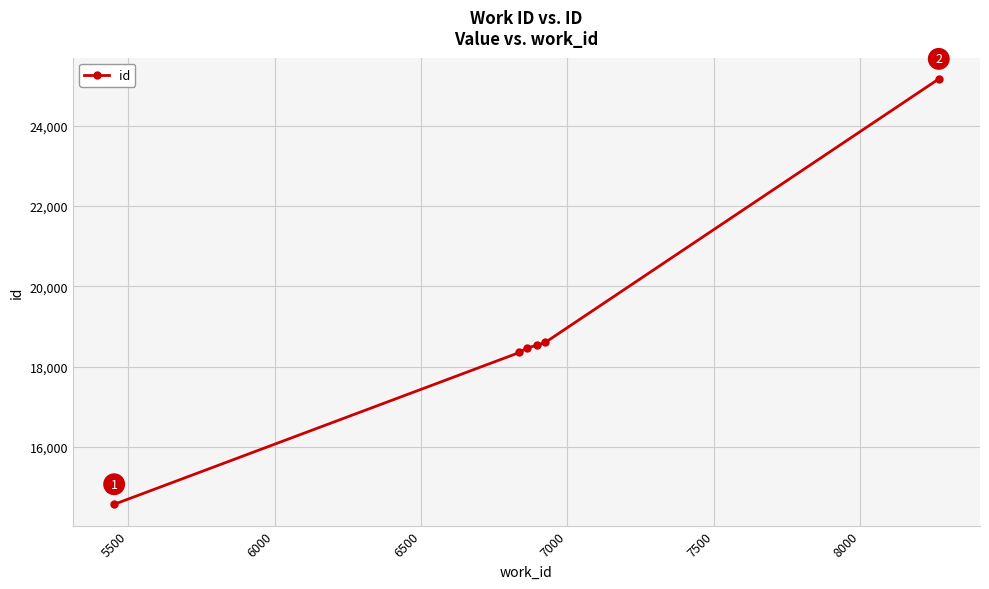

What is the minimum value shown in the chart?

14574